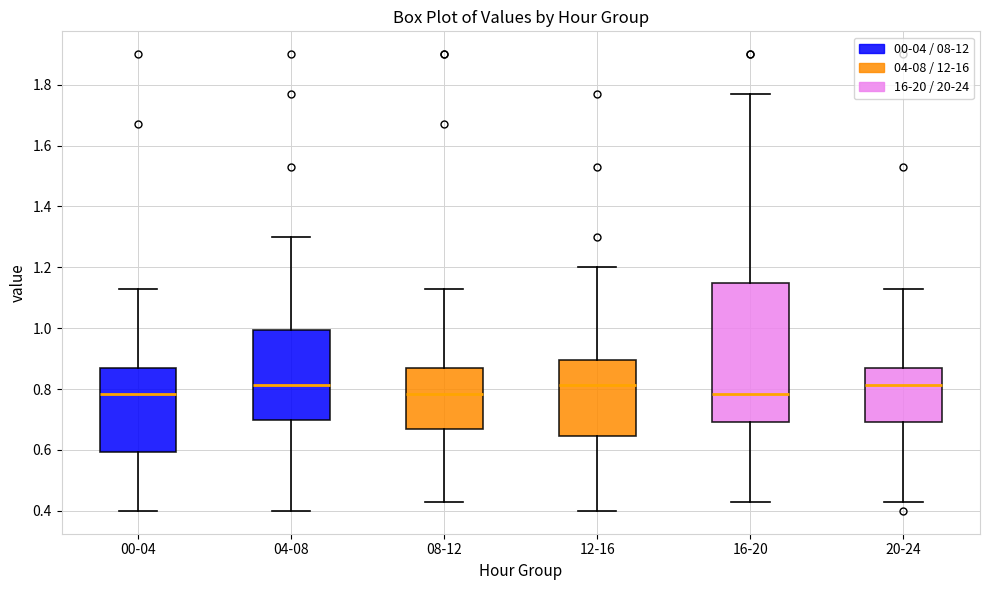

Comparing the boxes themselves (not the whiskers), which one is the tallest?

16-20